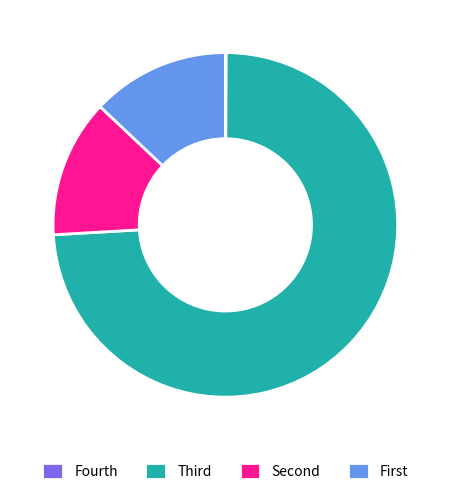

Is there a majority slice in this chart?

Yes